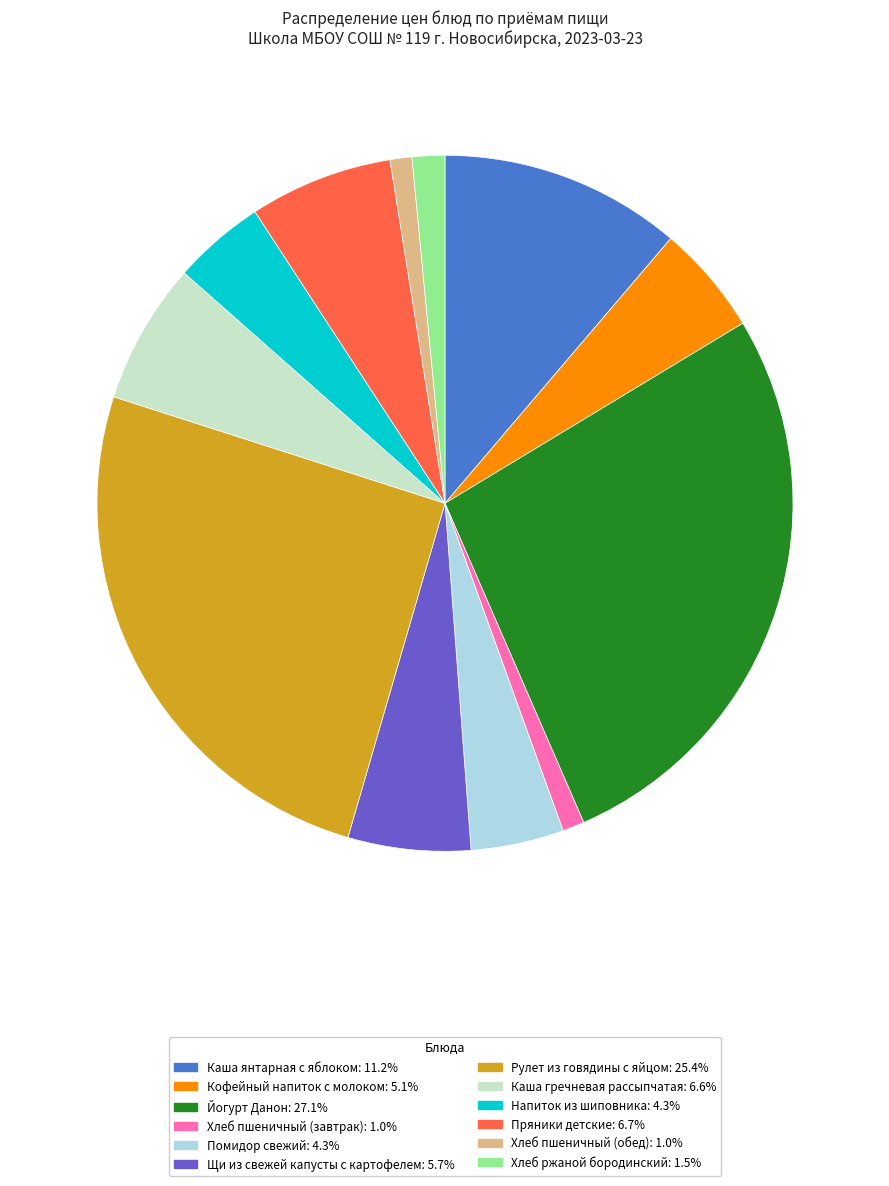

True or false: Щи из свежей капусты с картофелем accounts for 14% of the total.

False